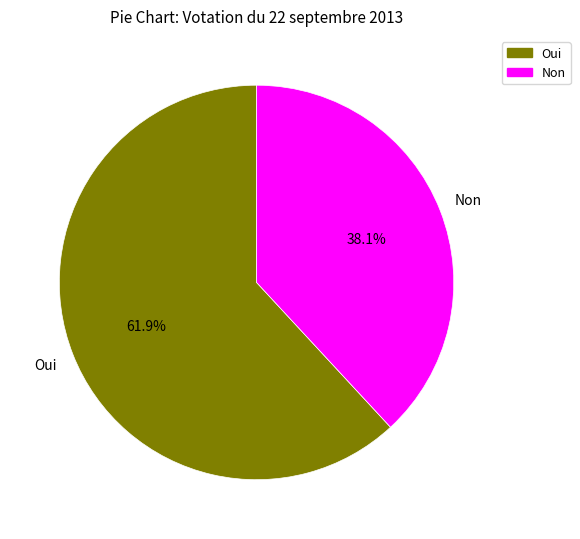

Which category has the biggest portion of the pie?

Oui